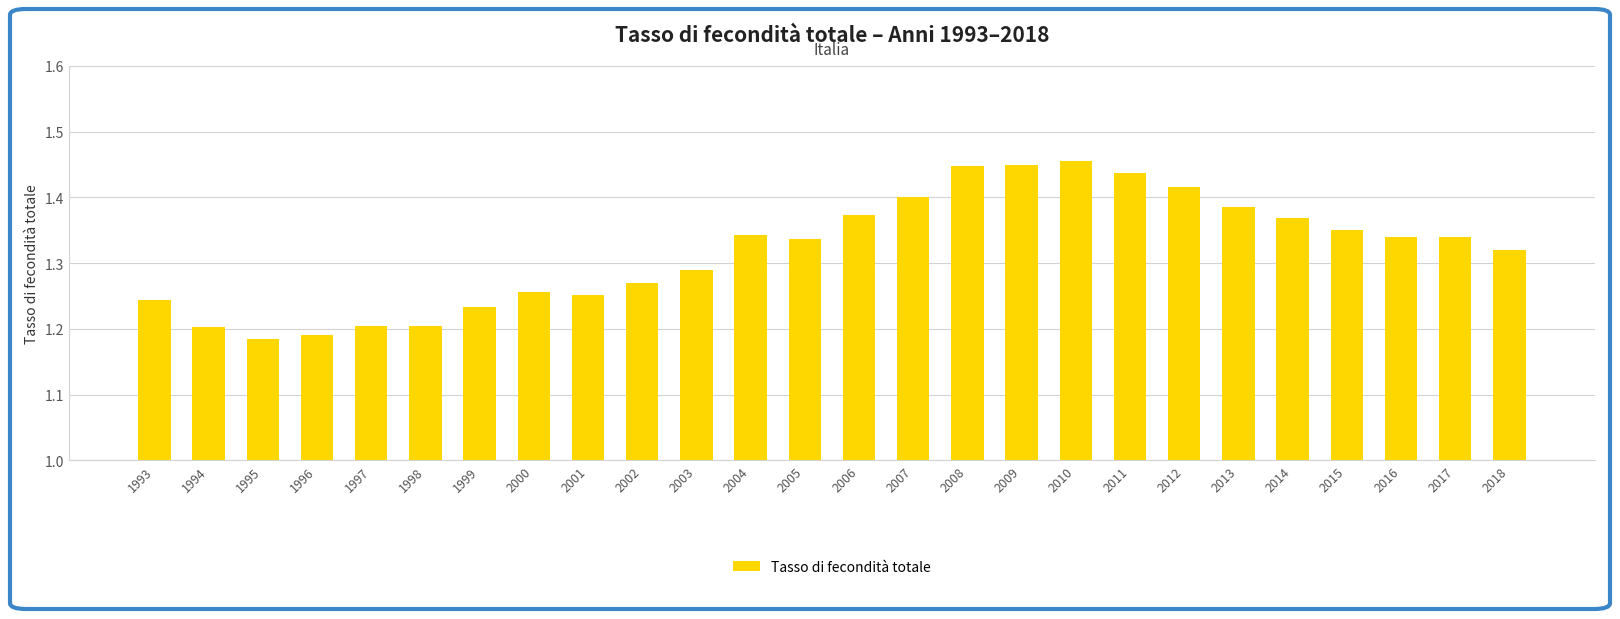

How many bars are there in total?

26